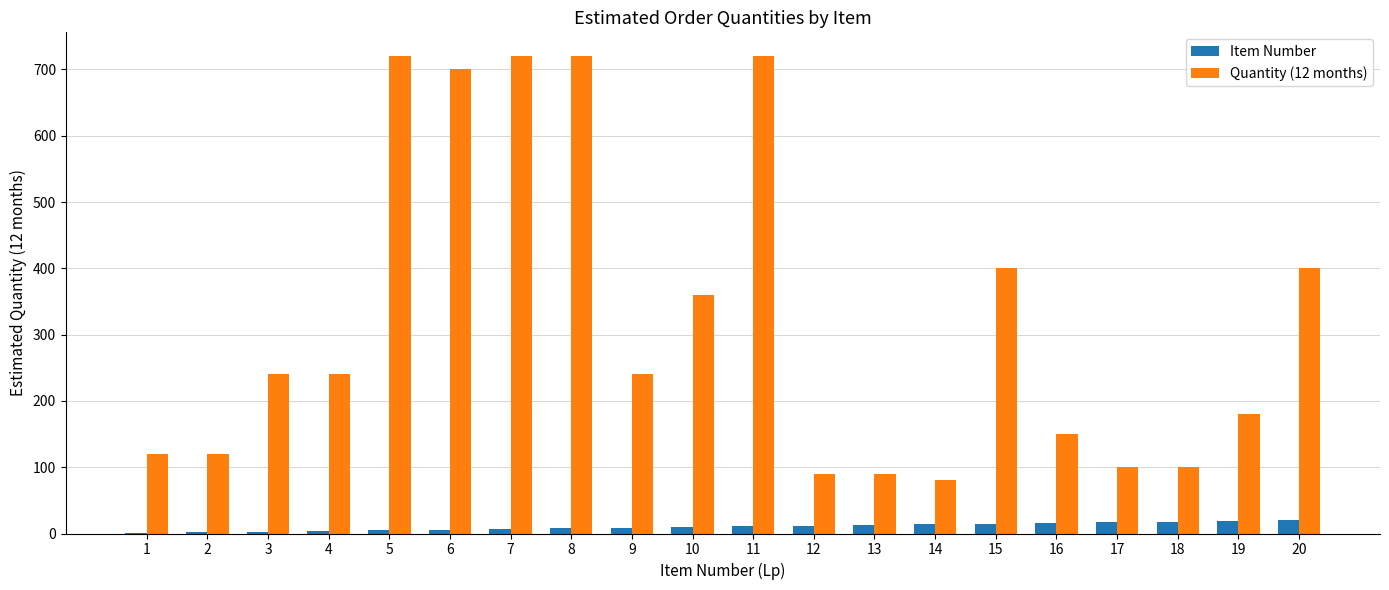

What is the greatest value displayed?

720